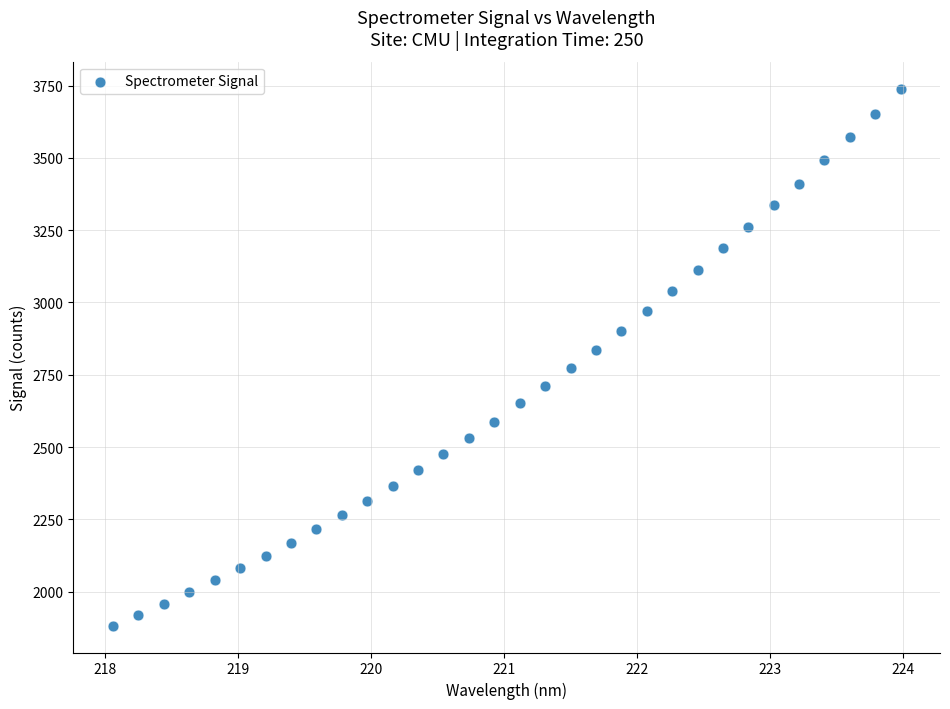

What is the range of Y values (max minus min)?

1857.9